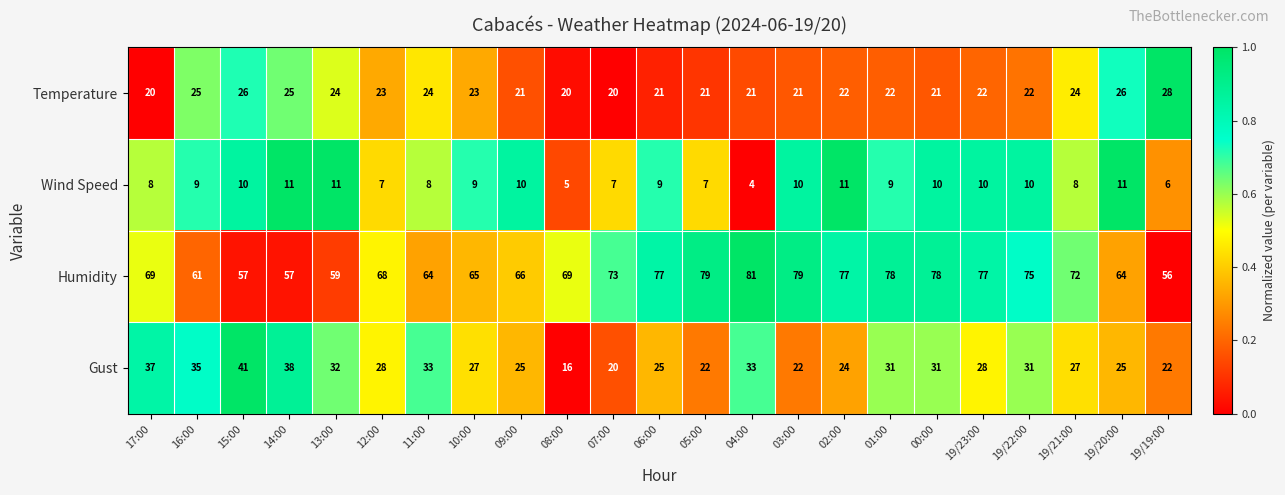

How many data points in Temperature are less than 22?

9